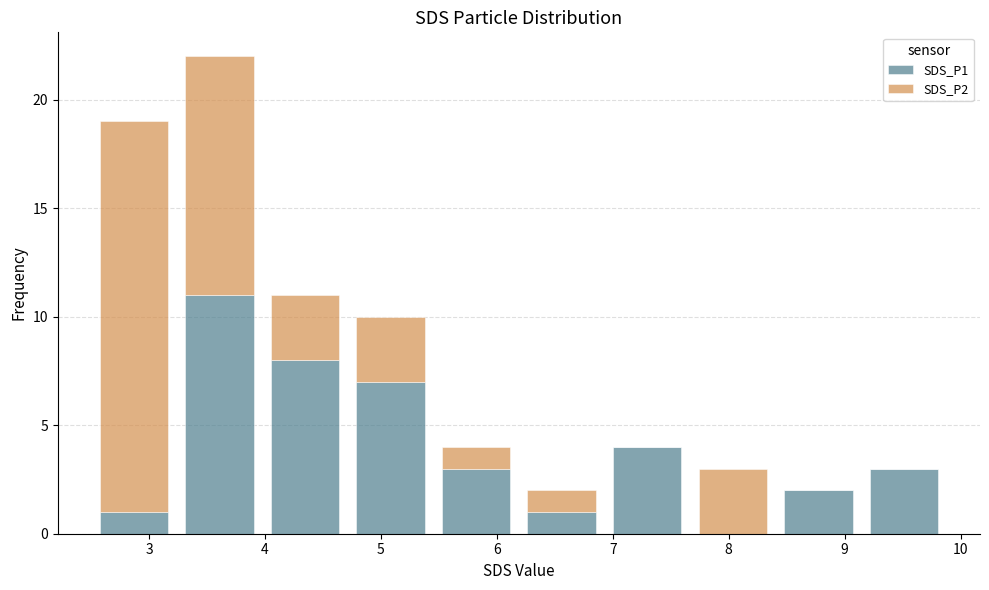

Which range on the x-axis has the tallest stacked bar (by total height)?

3.2 to 4.0